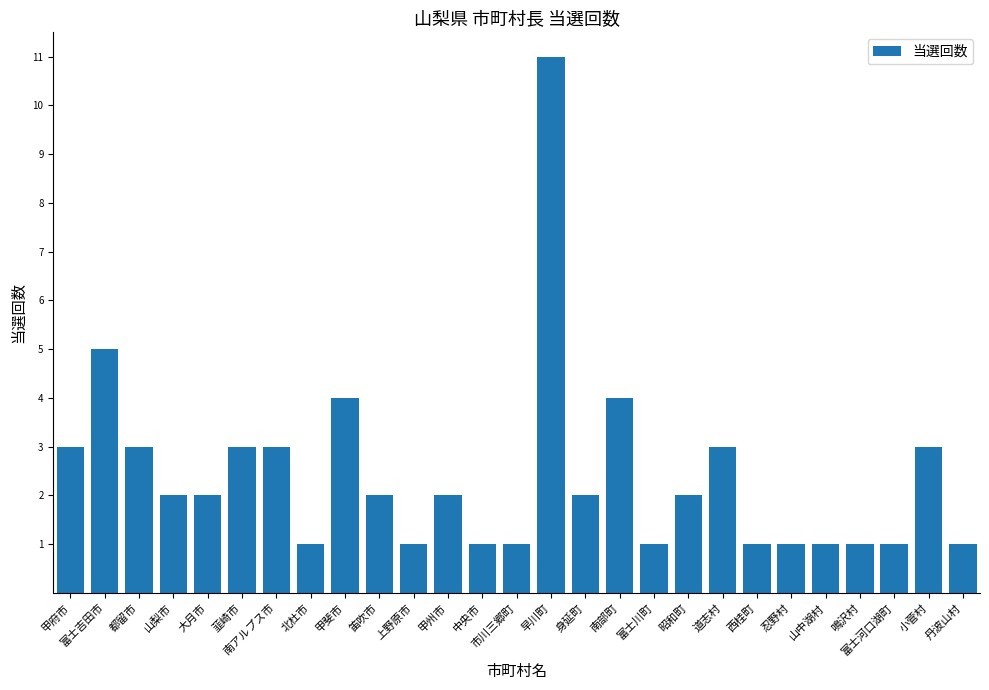

What is the ratio of the value at 甲州市 to the value at 甲斐市?

0.5